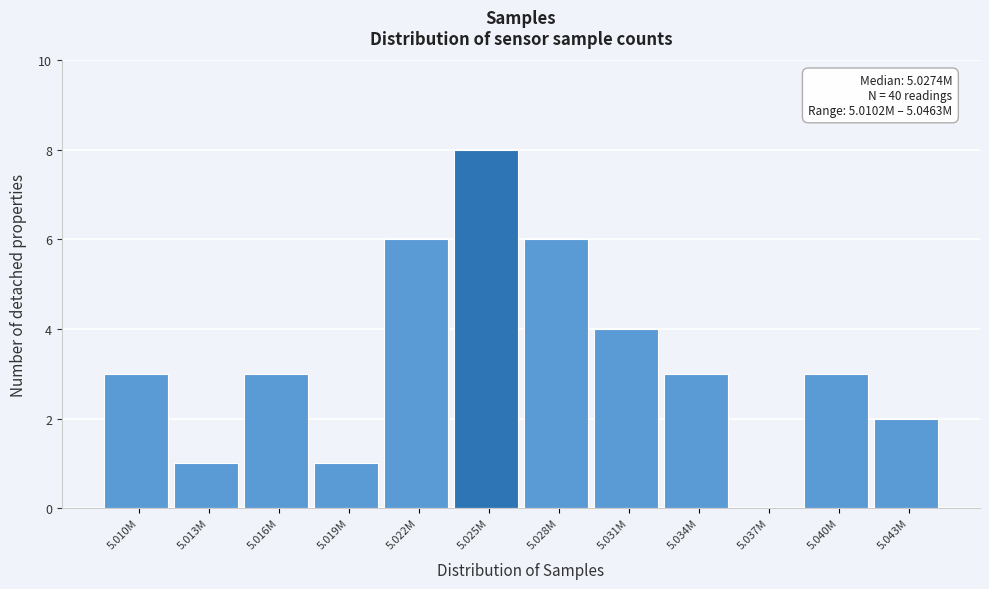

Reading right to left, extract all data points from this chart.

5.043M=2	5.040M=3	5.037M=0	5.034M=3	5.031M=4	5.028M=6	5.025M=8	5.022M=6	5.019M=1	5.016M=3	5.013M=1	5.010M=3